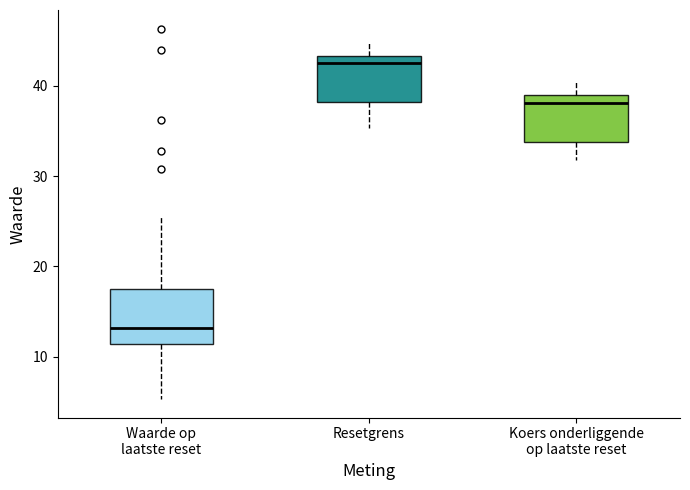

Which box has the lowest median line?

Waarde op laatste reset